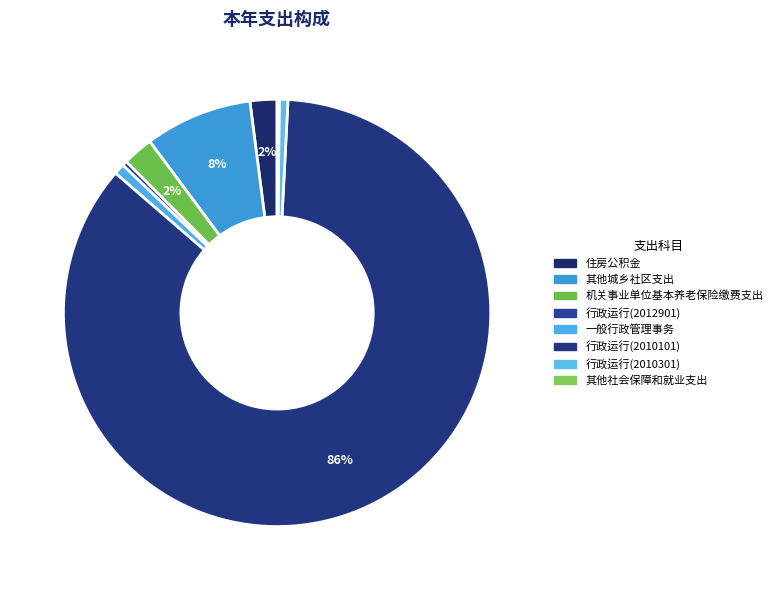

To the nearest percent, what portion does 其他城乡社区支出 represent?

8%